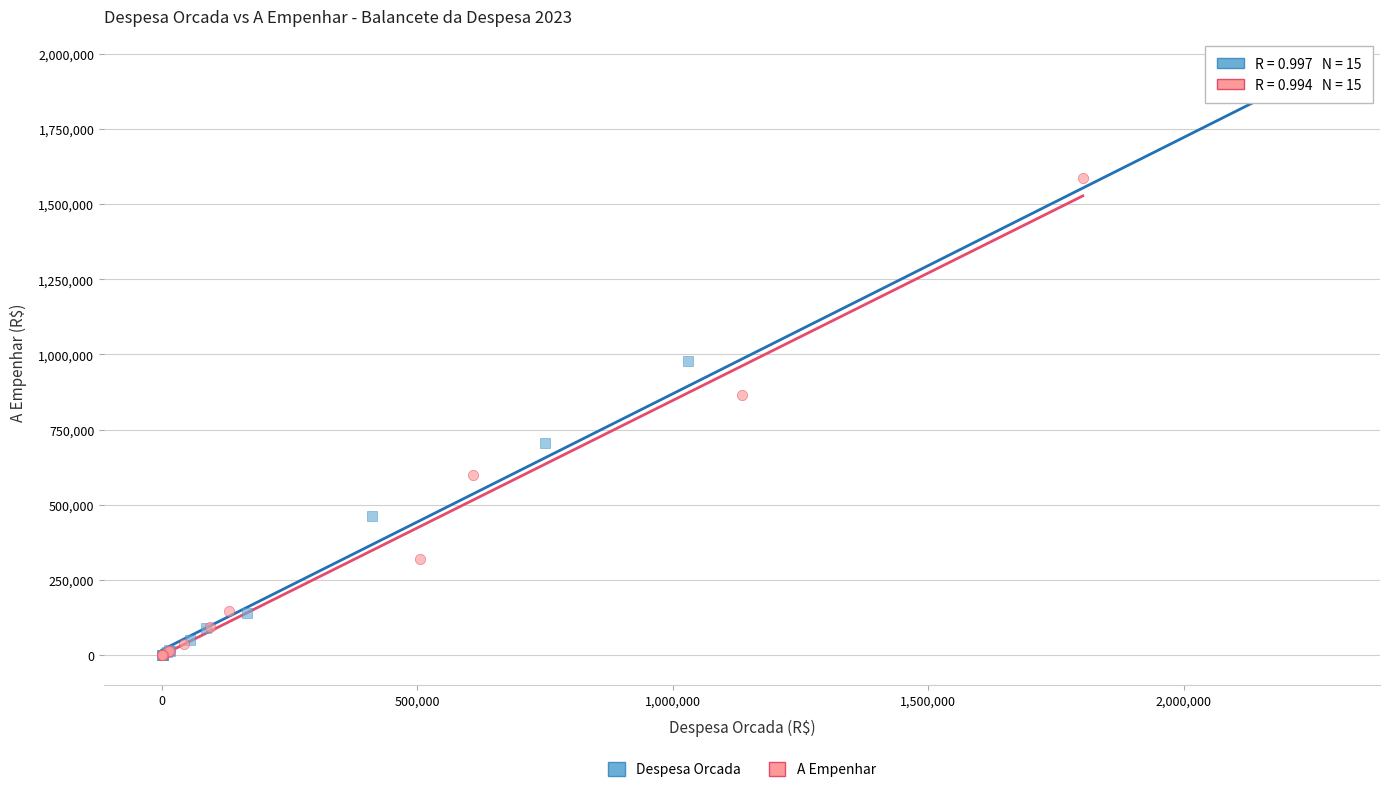

What are all the series names shown in the legend?

Despesa Orcada, A Empenhar